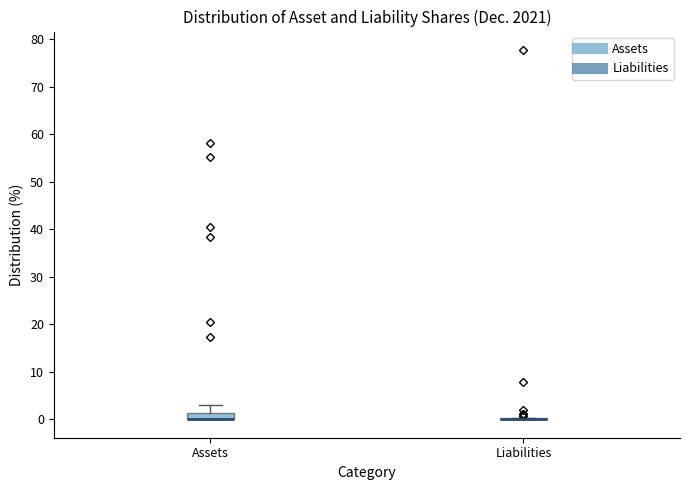

Comparing the boxes themselves (not the whiskers), which one is the tallest?

Assets